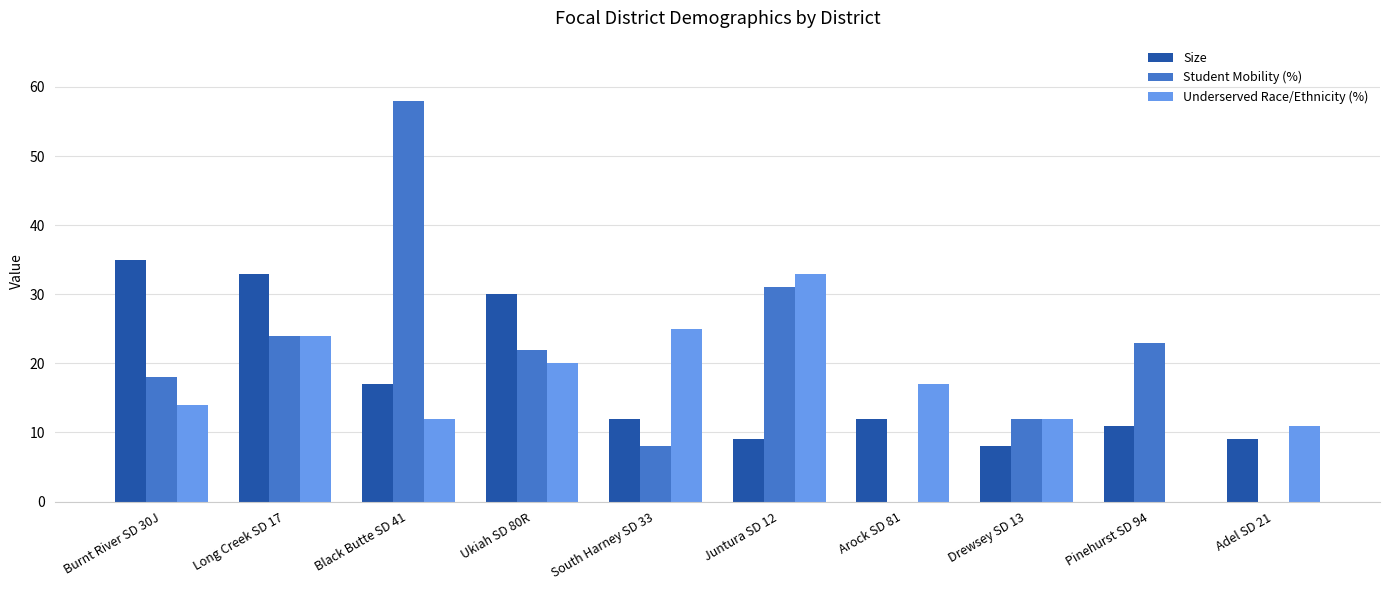

Does the chart contain stacked bars?

No